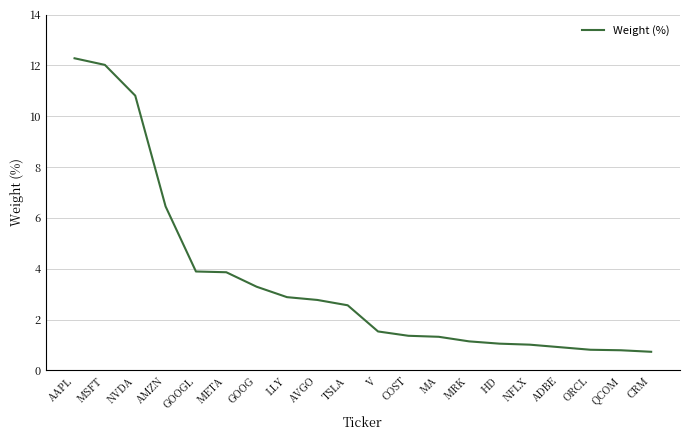

What is the difference between the values at AMZN and TSLA?

3.9